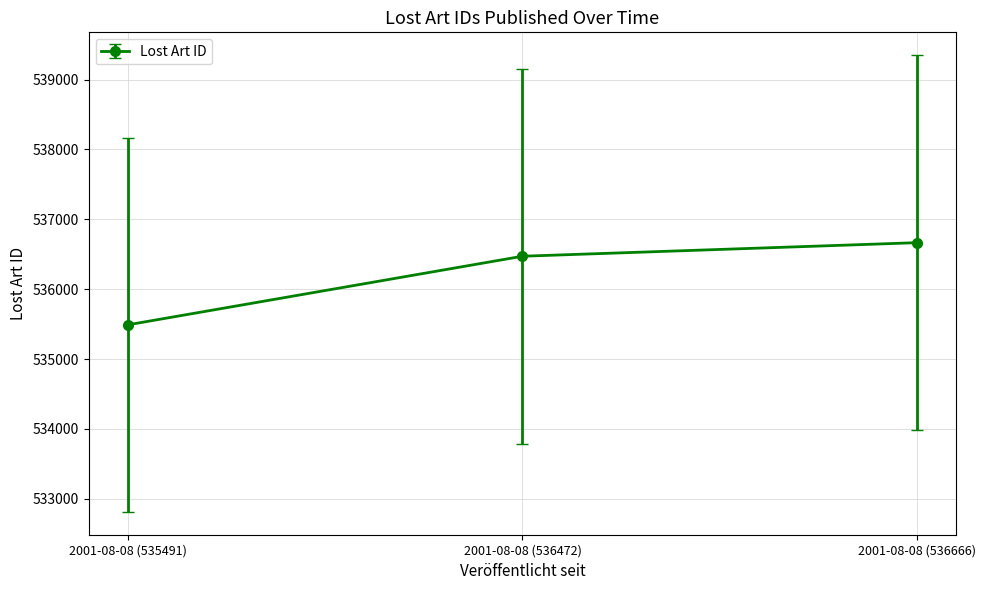

Rank the categories by value from highest to lowest.

2001-08-08 (536666), 2001-08-08 (536472), 2001-08-08 (535491)